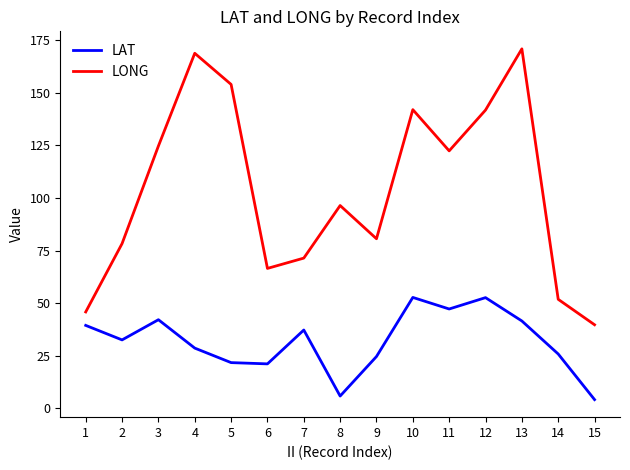

True or false: LAT and LONG cross at least once.

False